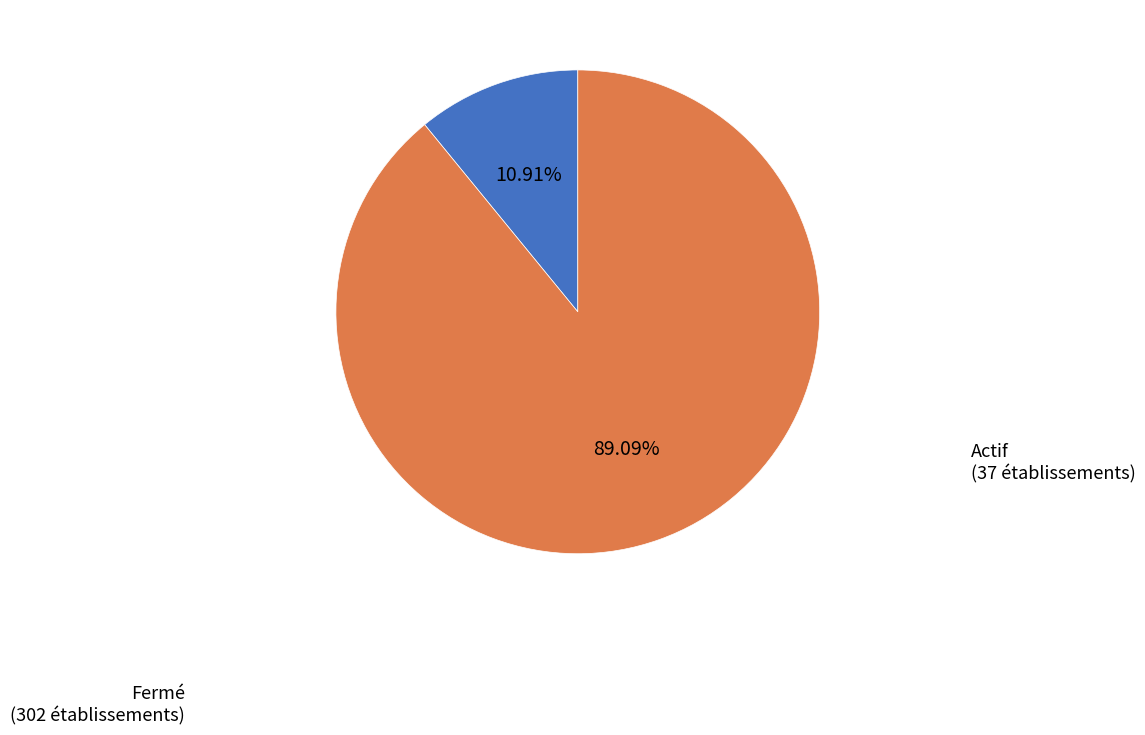

Does any single category account for the majority?

Yes